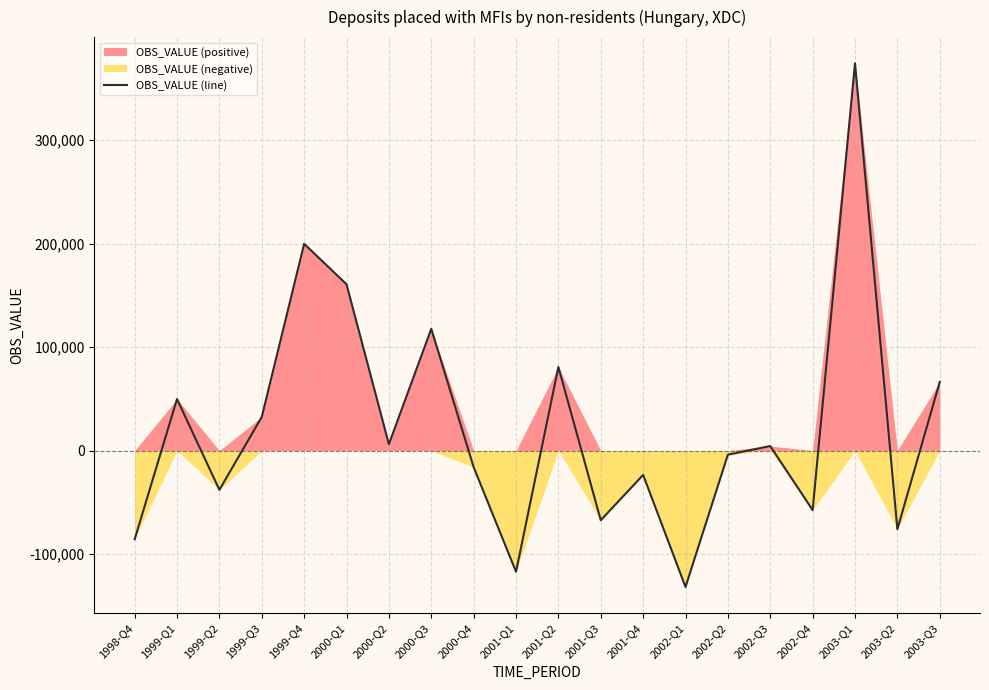

What is the change in value from 1998-Q4 to 1999-Q2?

+47784